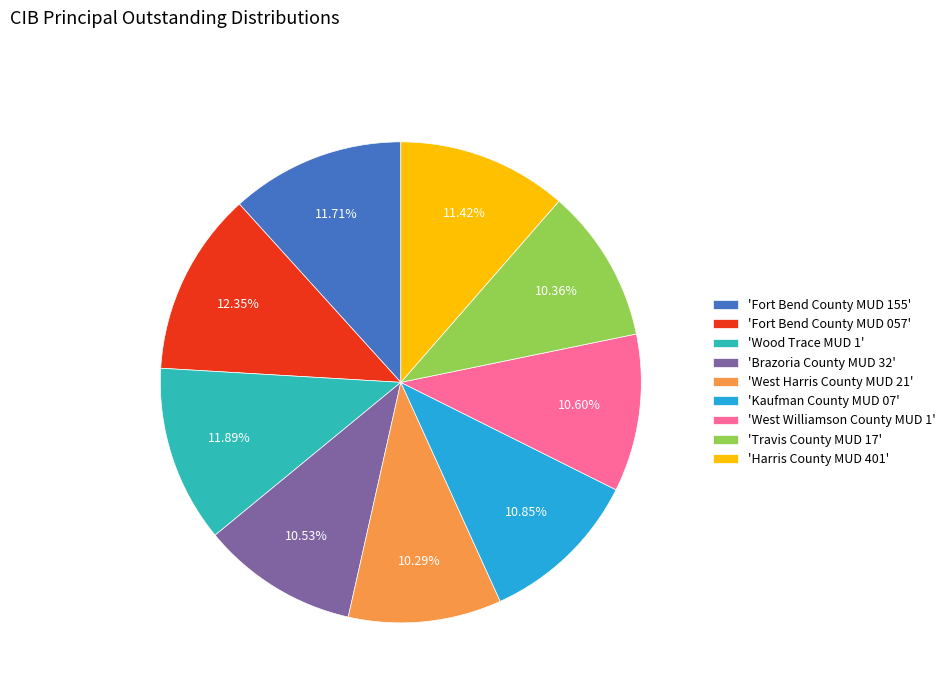

Does any single category account for the majority?

No